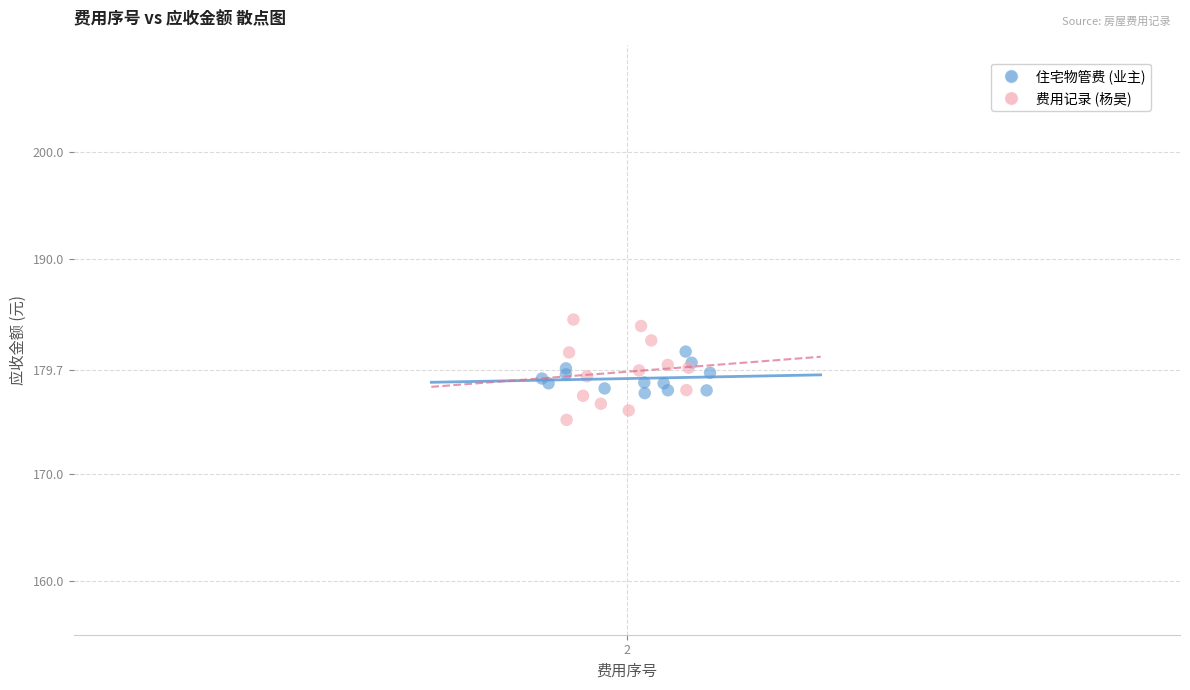

Which series has the widest spread of Y values?

费用记录 (杨昊)